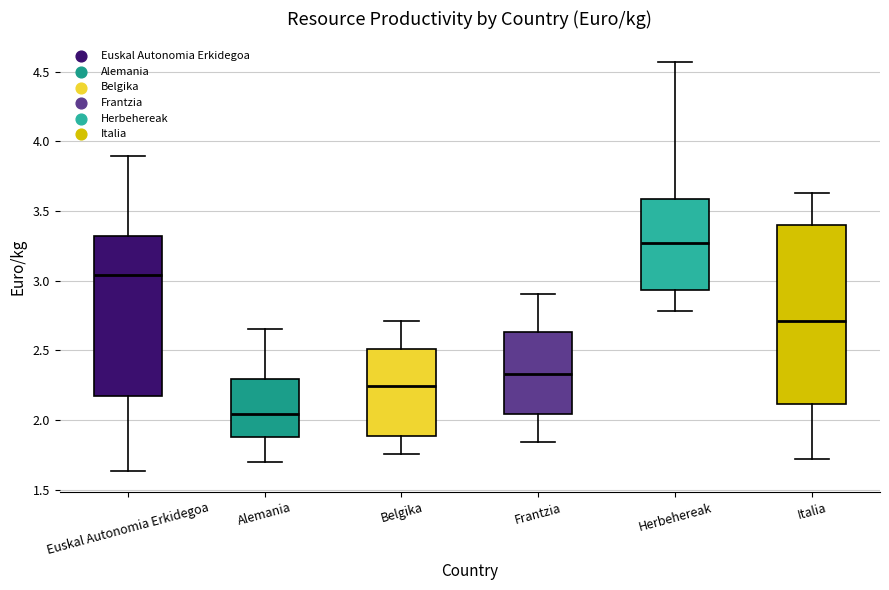

Where does the upper whisker of the box for Belgika end on the y-axis? The values are not printed on the chart, so give them approximately, as read against the axis.

2.70